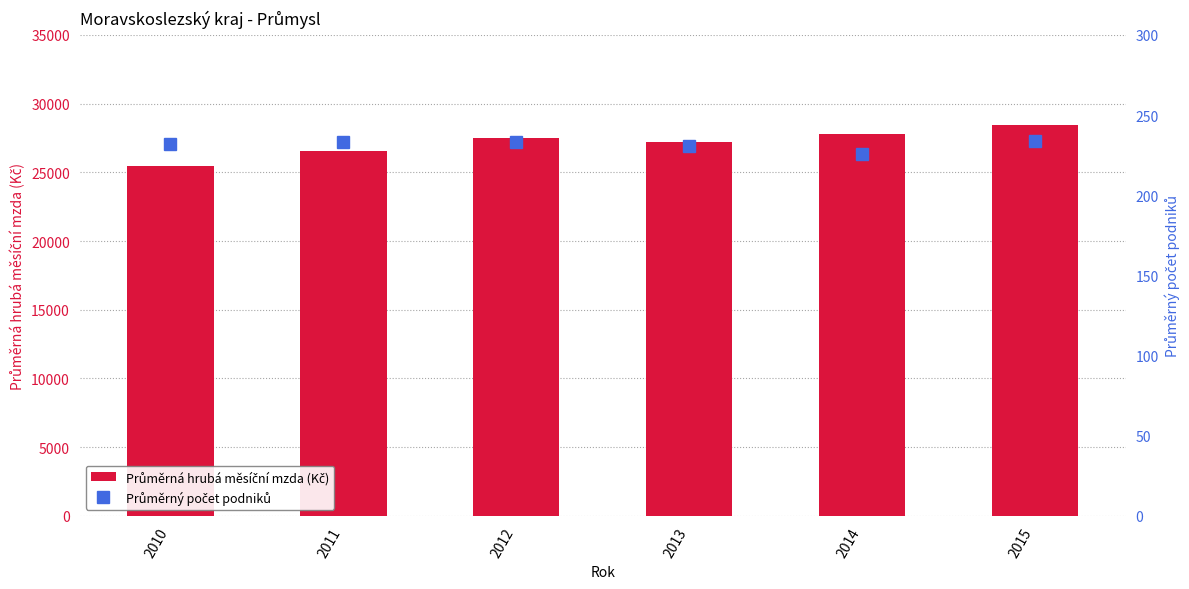

Reading right to left, what are all the values shown in this chart?

Průměrná hrubá měsíční mzda (Kč): 28413	27766	27240	27532	26530	25438
Průměrný počet podniků: 234	226	231	233	233	232